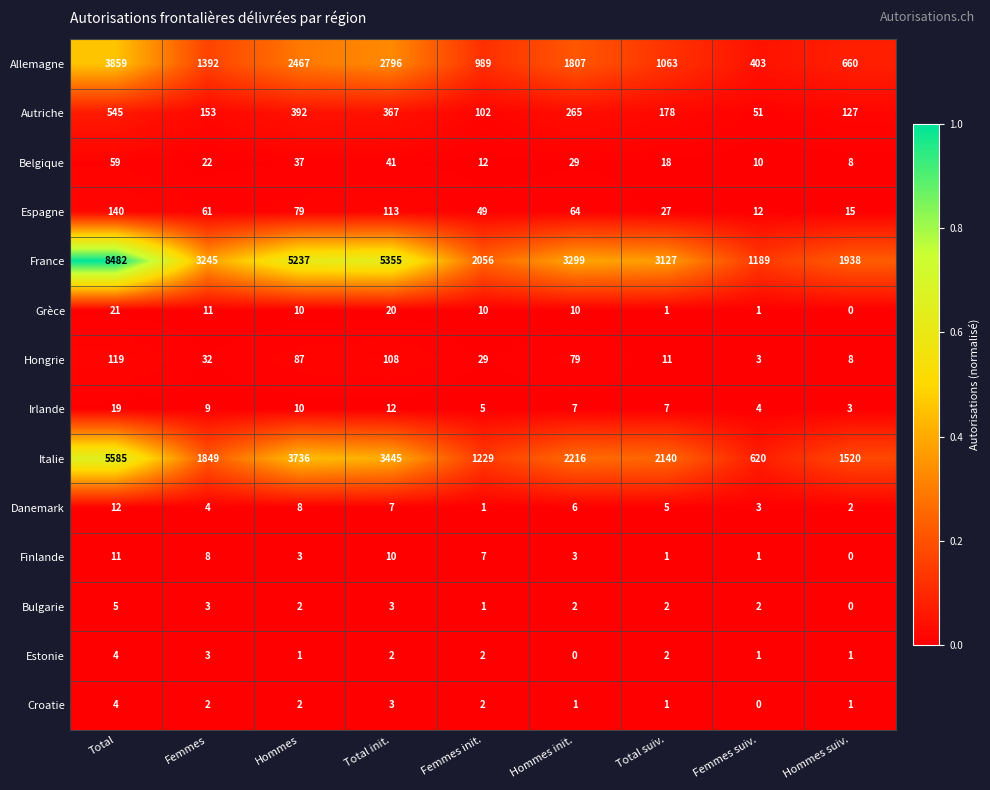

The value of Estonie at Femmes is 3. True or false?

True